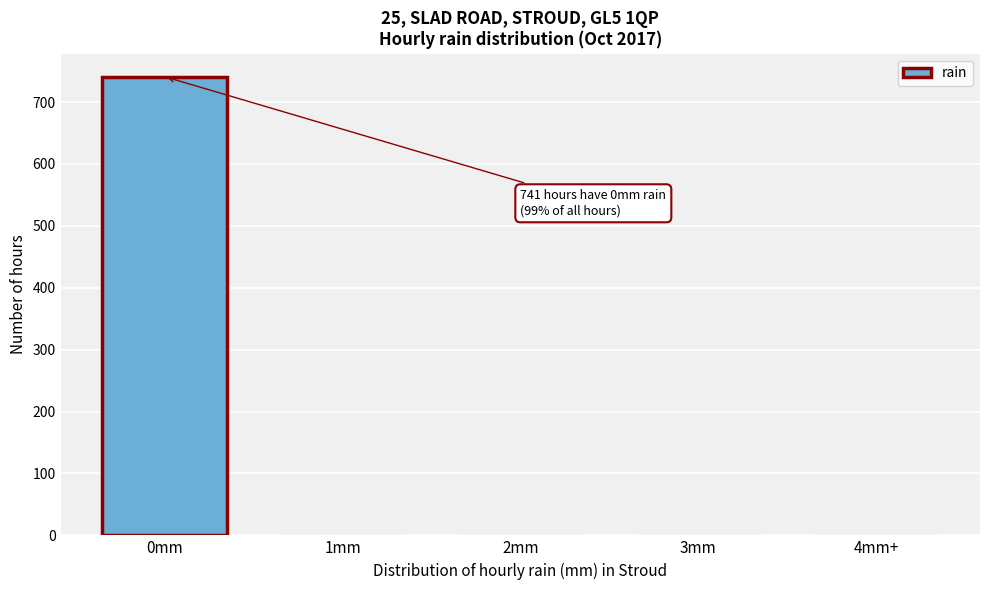

What is the greatest value displayed?

741